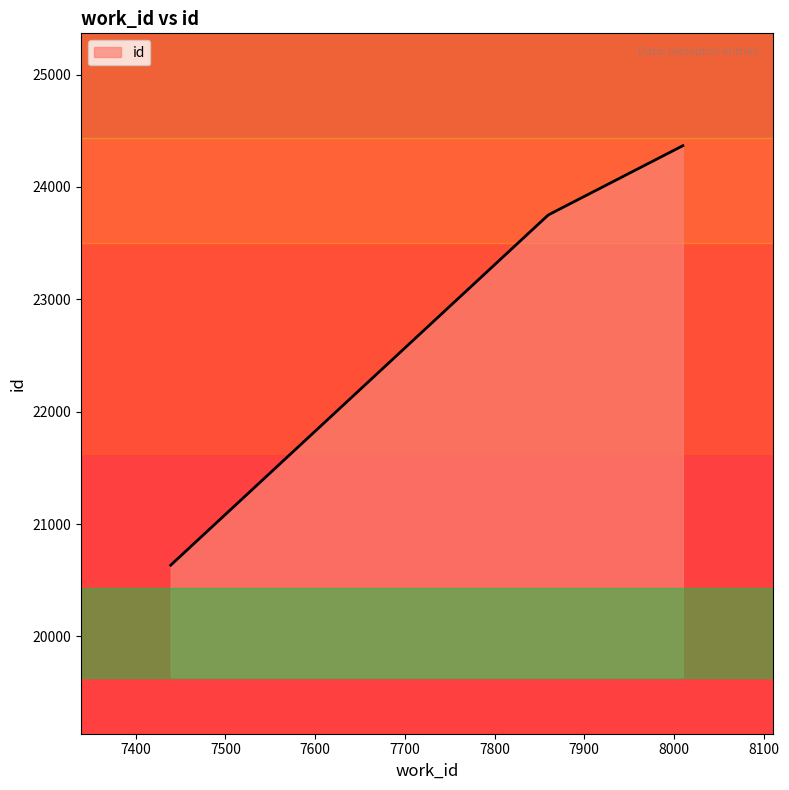

Does the chart have visible grid lines?

No